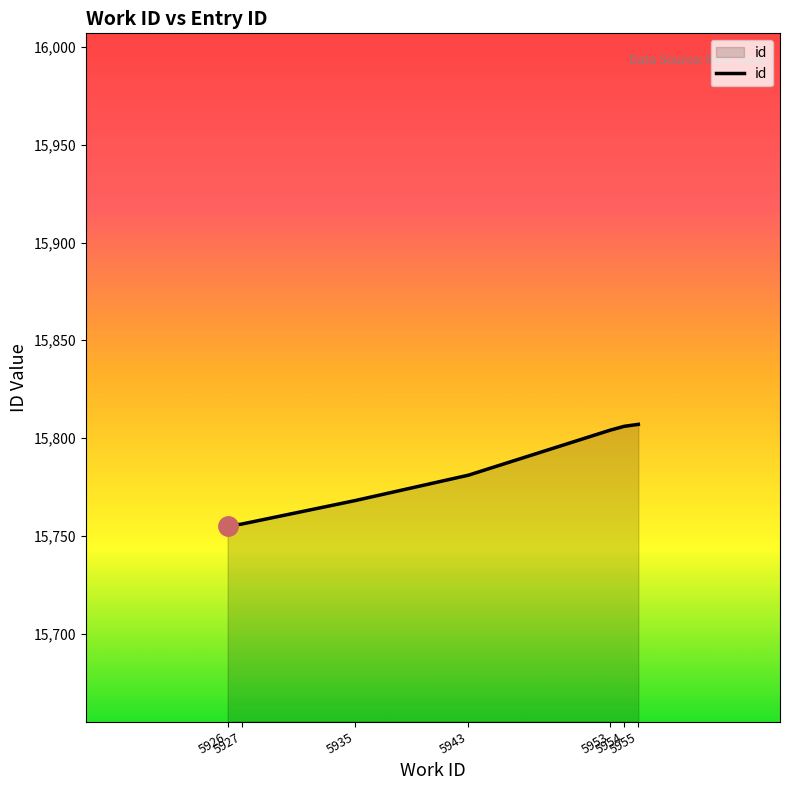

What is the ratio of the value at 5953 to the value at 5927?

1.0